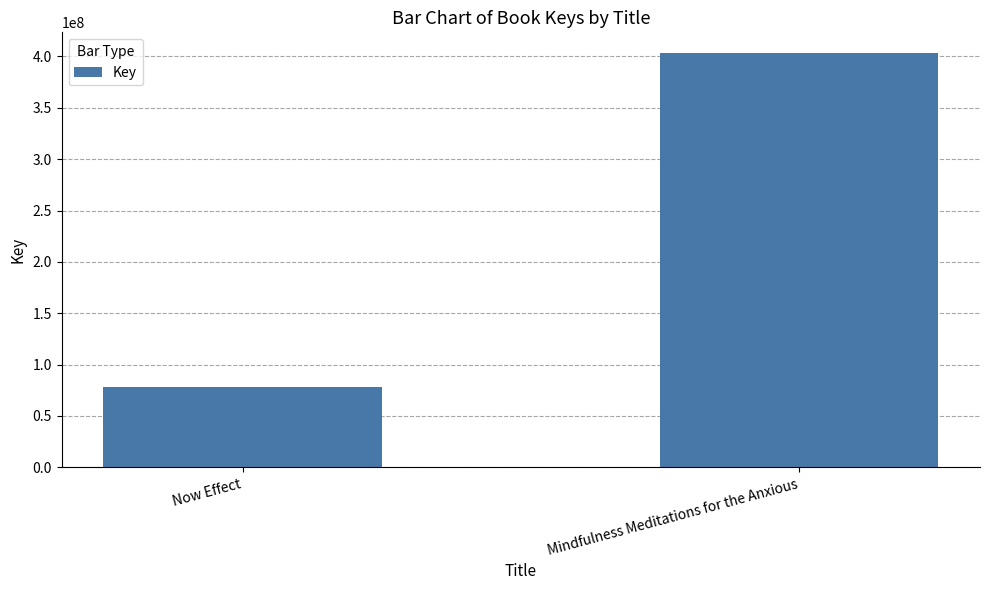

Is it true that the value at Now Effect is 46386536?

False